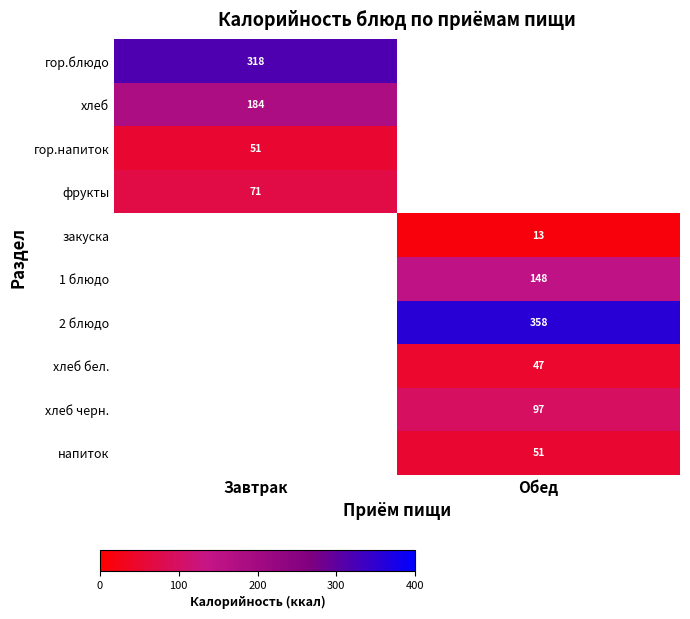

The value of хлеб черн. at Обед is 97.0. True or false?

True